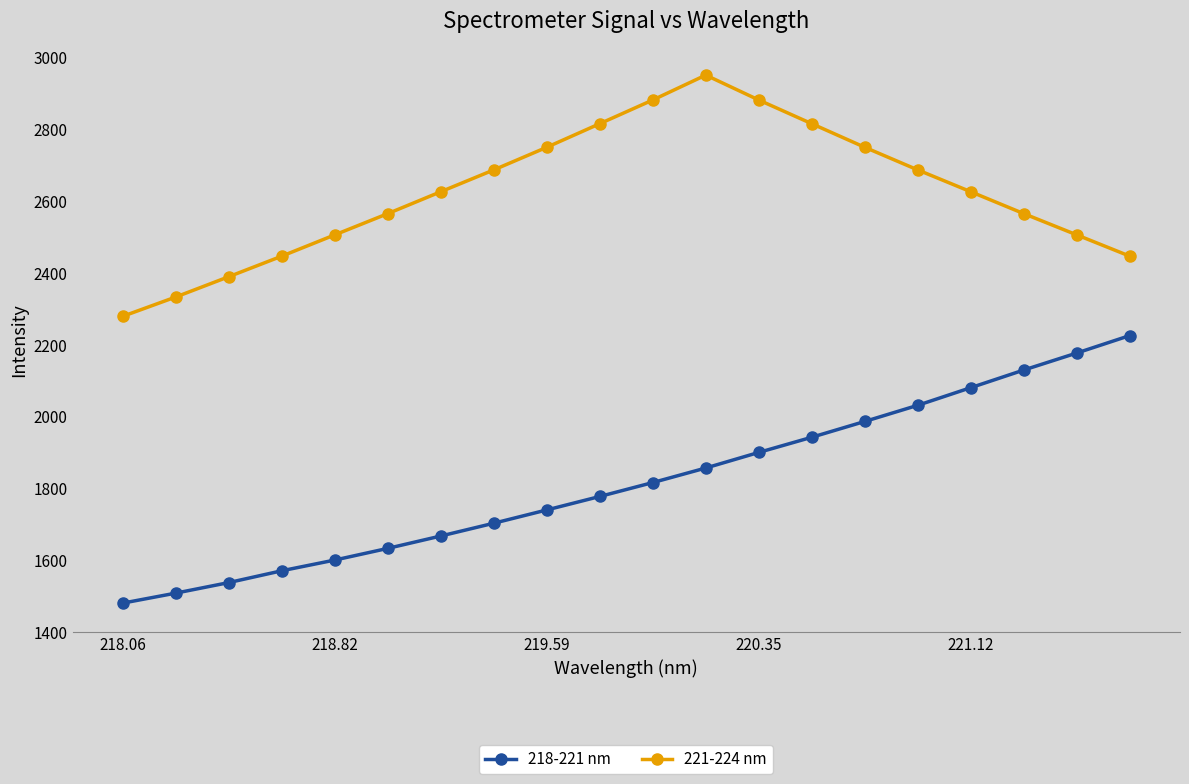

What is the value of the 218-221 nm point at the 20th from the left?

2225.8